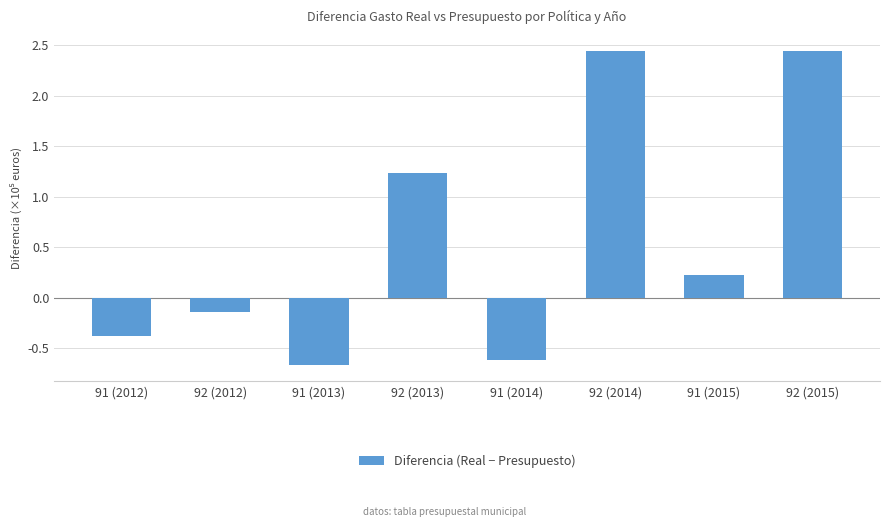

Reading right to left, transcribe all the data shown in this chart.

244398.6	22296.9	244398.6	-61872.2	123891.8	-66869.9	-13675.2	-37538.0